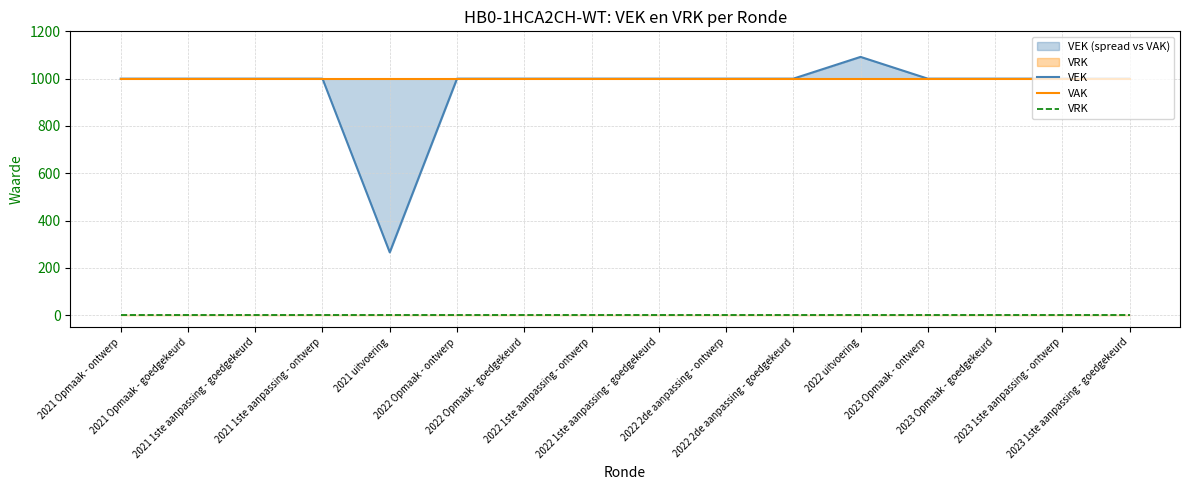

At how many categories does at least one series exceed 591?

16